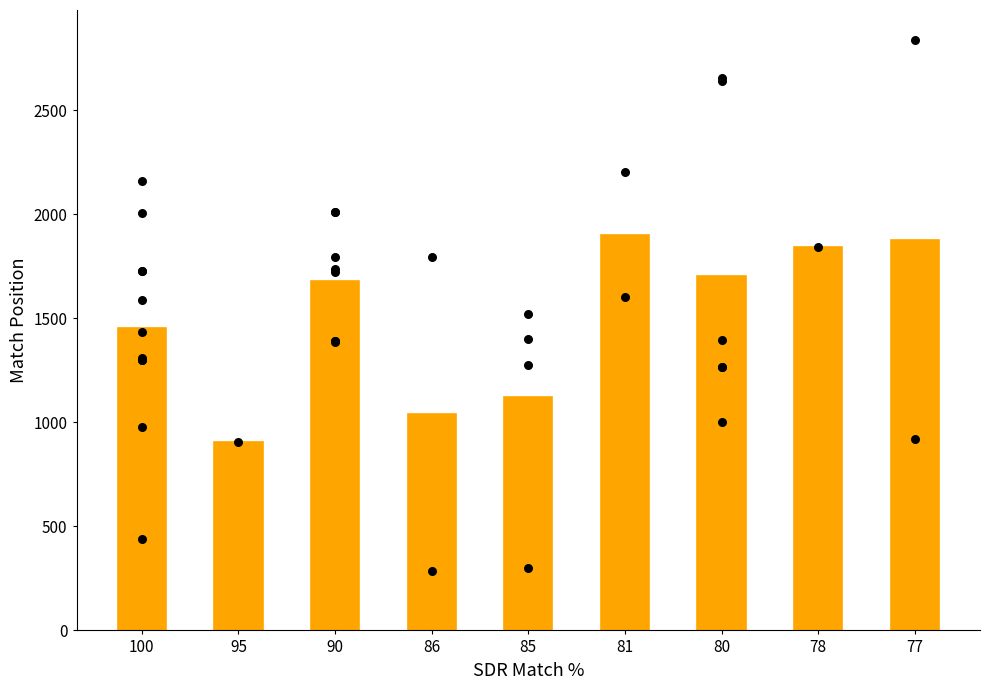

Approximately how many times larger is the value at 86 compared to 100?

0.7